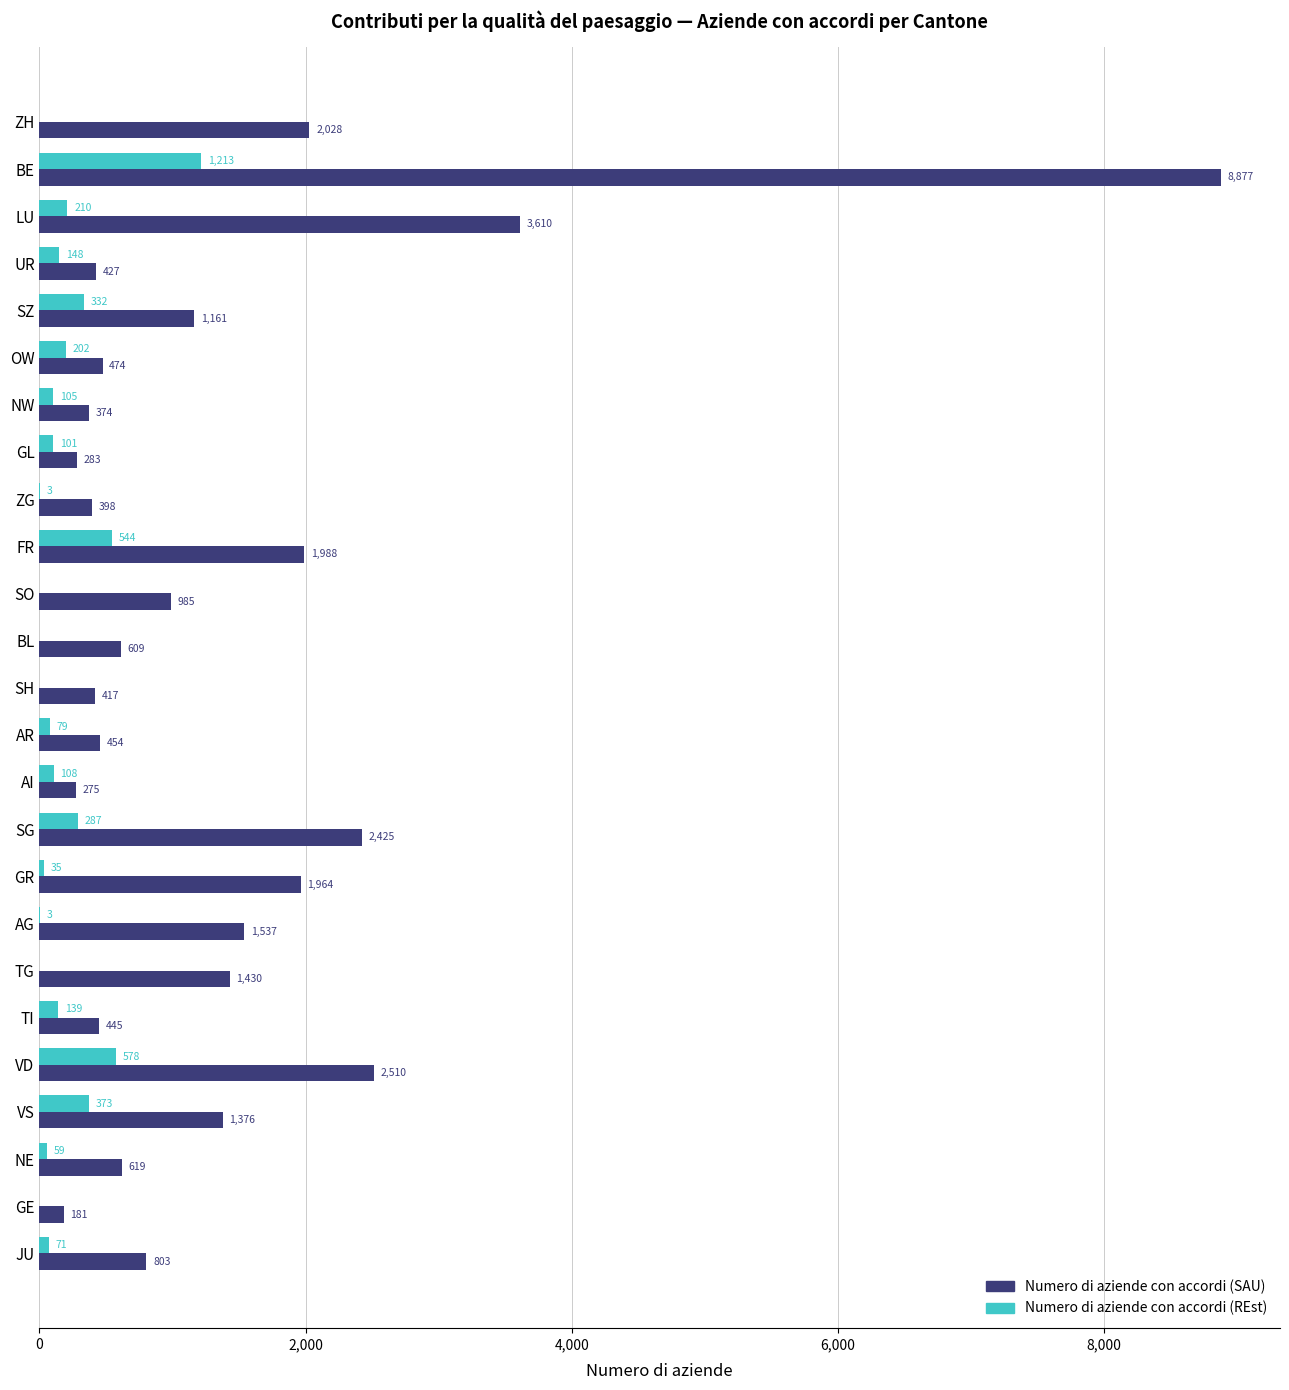

Which series has the largest total across all categories?

Numero di aziende con accordi (SAU)